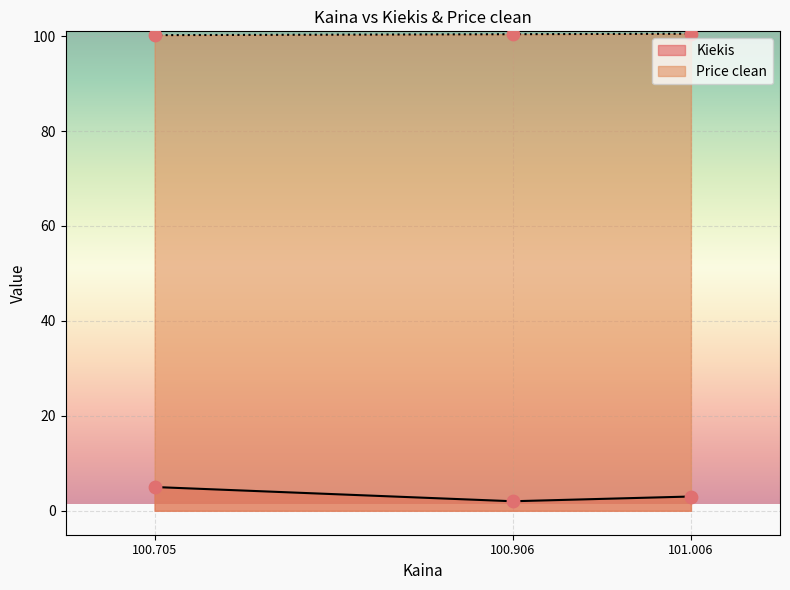

Which series reaches the minimum Y coordinate?

Kiekis